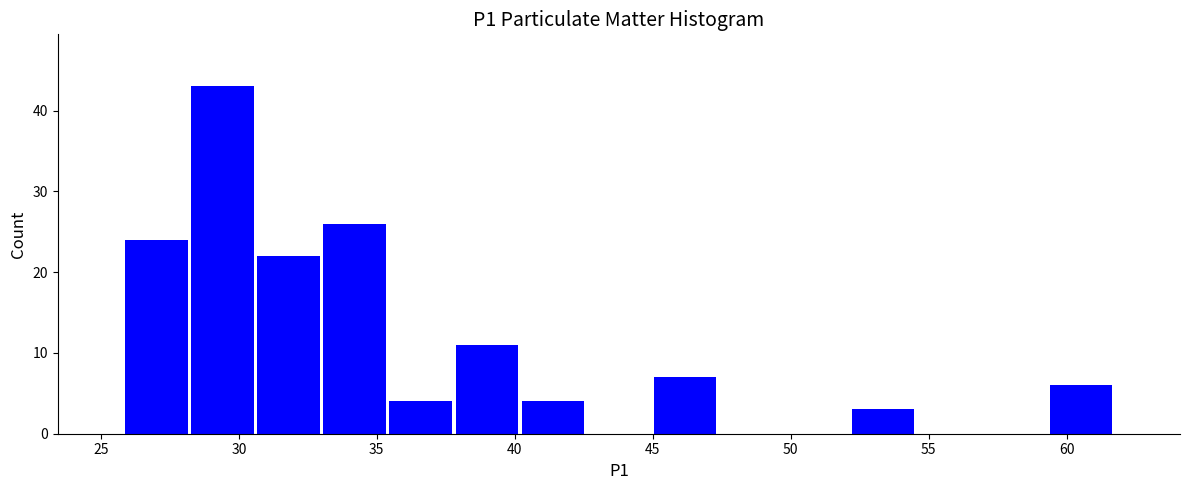

How tall is the bar that spans 40.0 to 42.5 on the x-axis? Neither the bar edges nor the heights are printed on the chart, so give them approximately, as read against the axes.

4